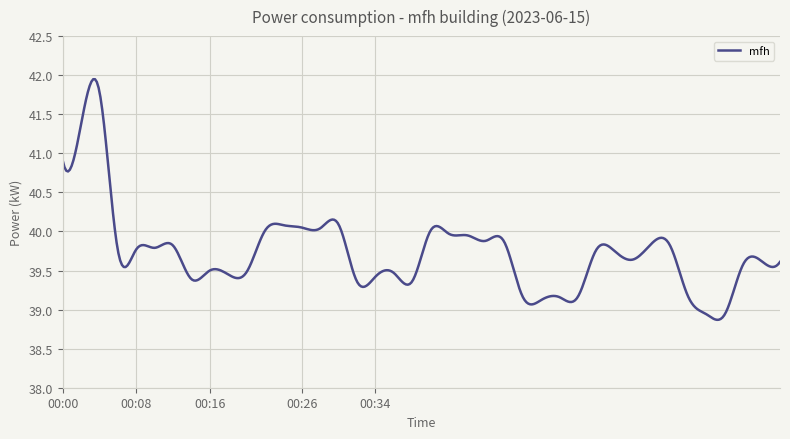

What is the difference between the maximum and minimum values?

3.1